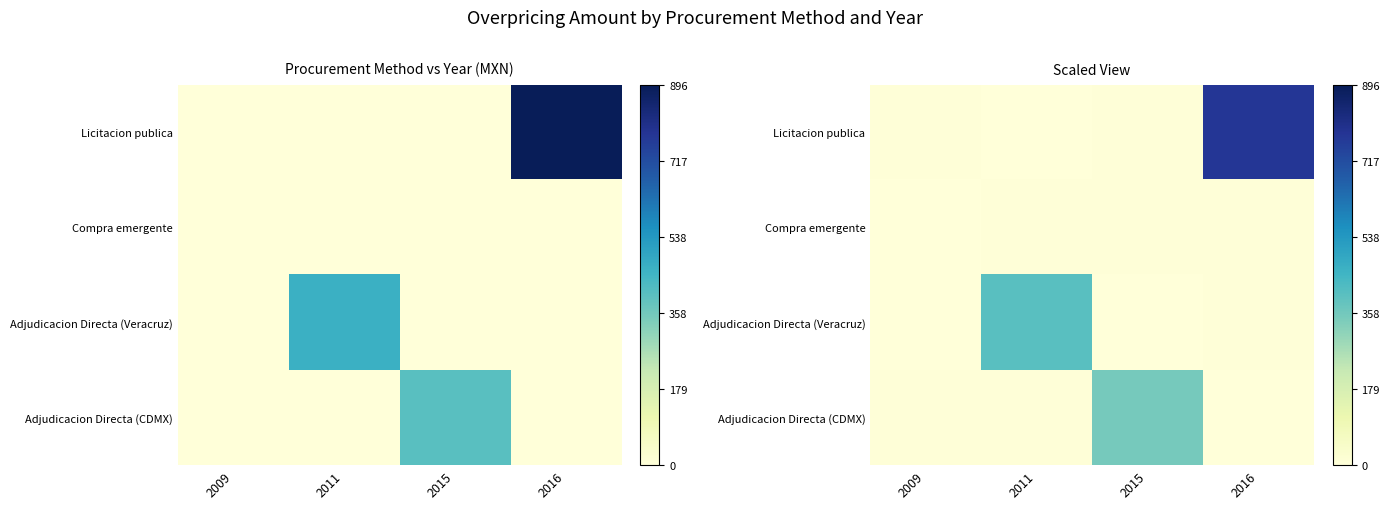

At 2016, list the series in order from largest to smallest.

Licitacion publica, Adjudicacion Directa (Veracruz), Compra emergente, Adjudicacion Directa (CDMX)